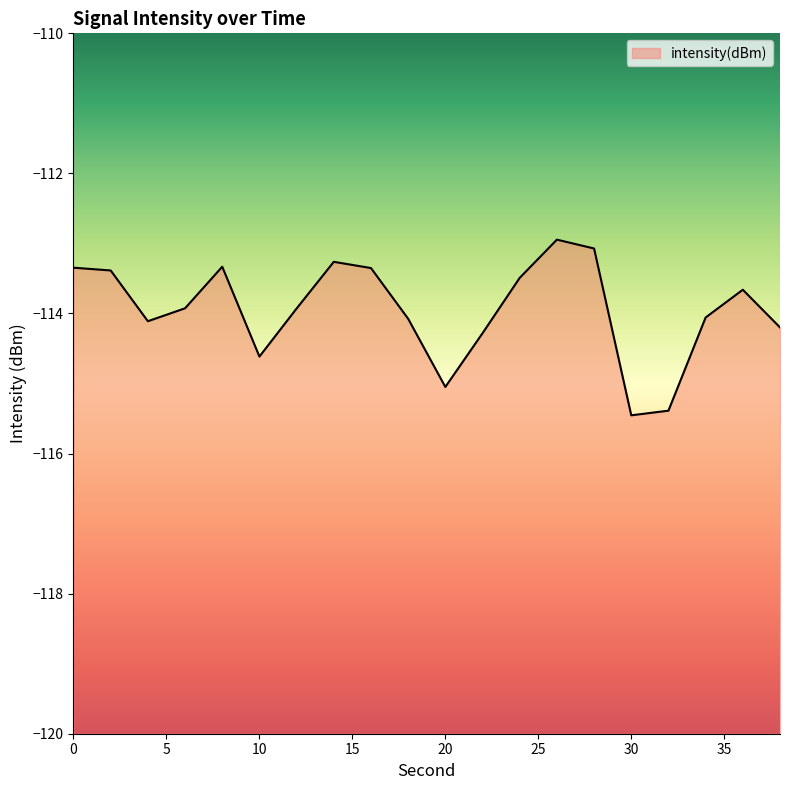

Reading left to right, transcribe all the data shown in this chart.

0=-113.3	2=-113.4	4=-114.1	6=-113.9	8=-113.3	10=-114.6	12=-113.9	14=-113.3	16=-113.4	18=-114.1	20=-115.0	22=-114.3	24=-113.5	26=-112.9	28=-113.1	30=-115.5	32=-115.4	34=-114.1	36=-113.7	38=-114.2